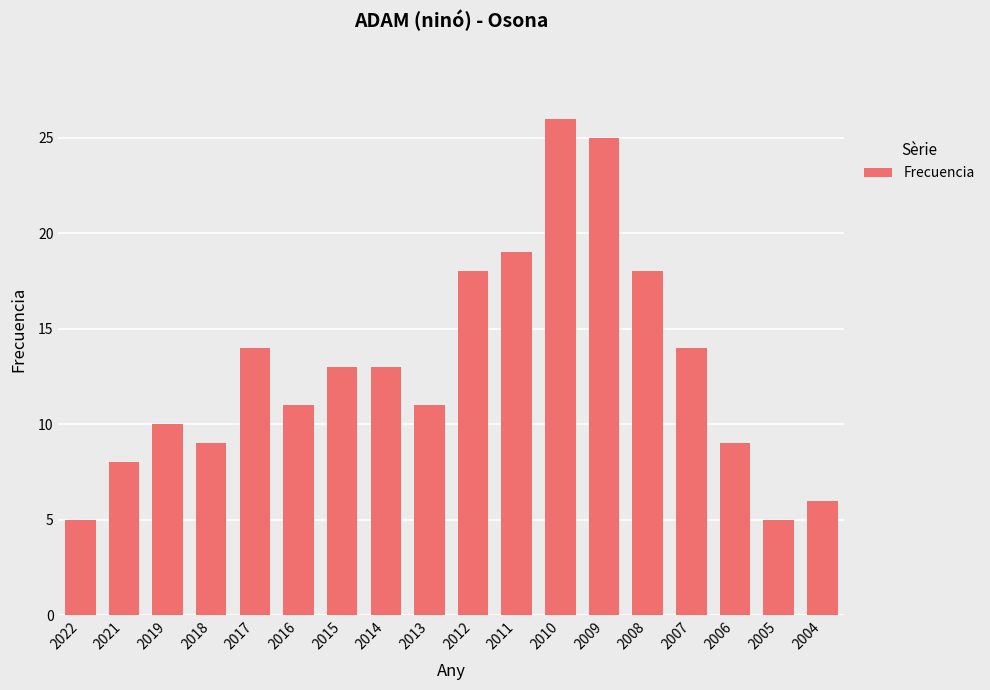

How many categories are shown in the chart?

18